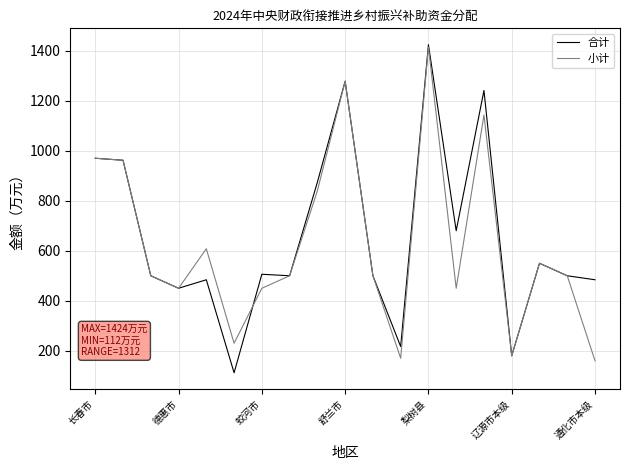

What is the smallest value displayed?

112